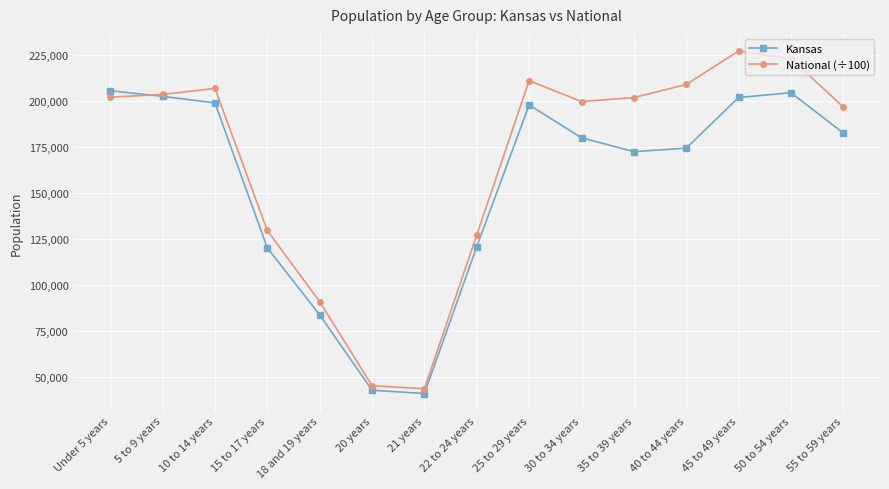

At which label is National (÷100) closest to 135314?

15 to 17 years